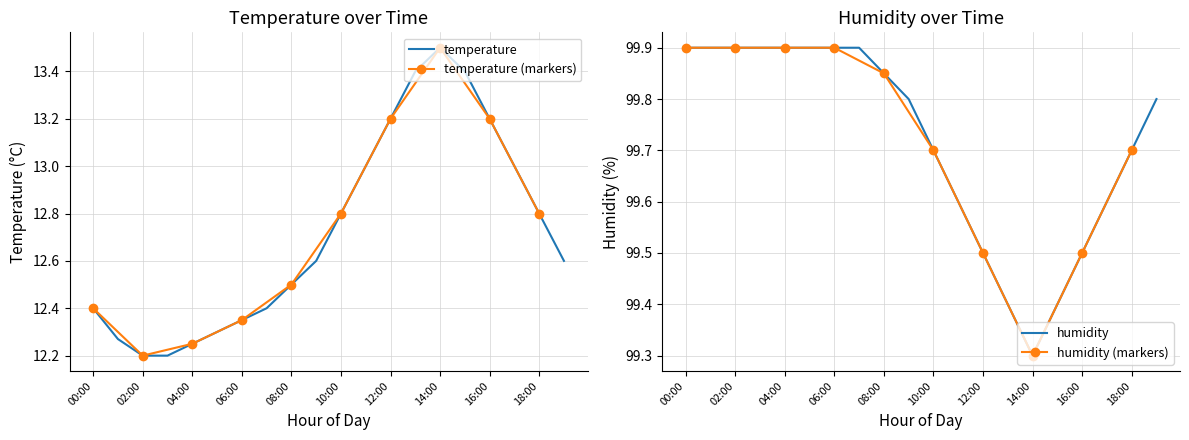

Reading left to right, what are all the values shown in this chart?

temperature: 12.4	12.3	12.2	12.2	12.2	12.3	12.3	12.4	12.5	12.6	12.8	13.0	13.2	13.4	13.5	13.4	13.2	13.0	12.8	12.6
humidity: 99.9	99.9	99.9	99.9	99.9	99.9	99.9	99.9	99.8	99.8	99.7	99.6	99.5	99.4	99.3	99.4	99.5	99.6	99.7	99.8